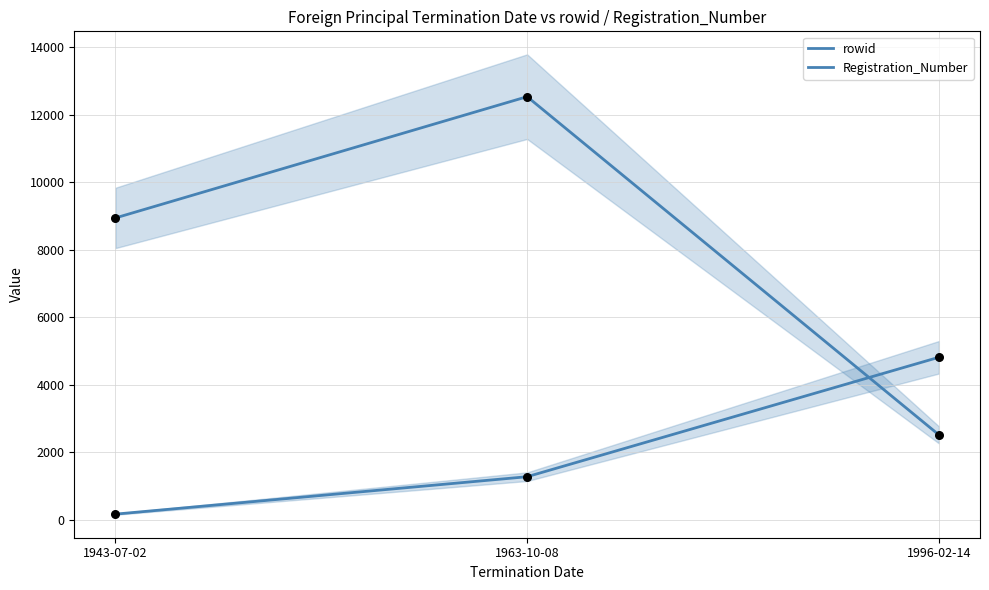

Which series reaches the maximum Y coordinate?

rowid